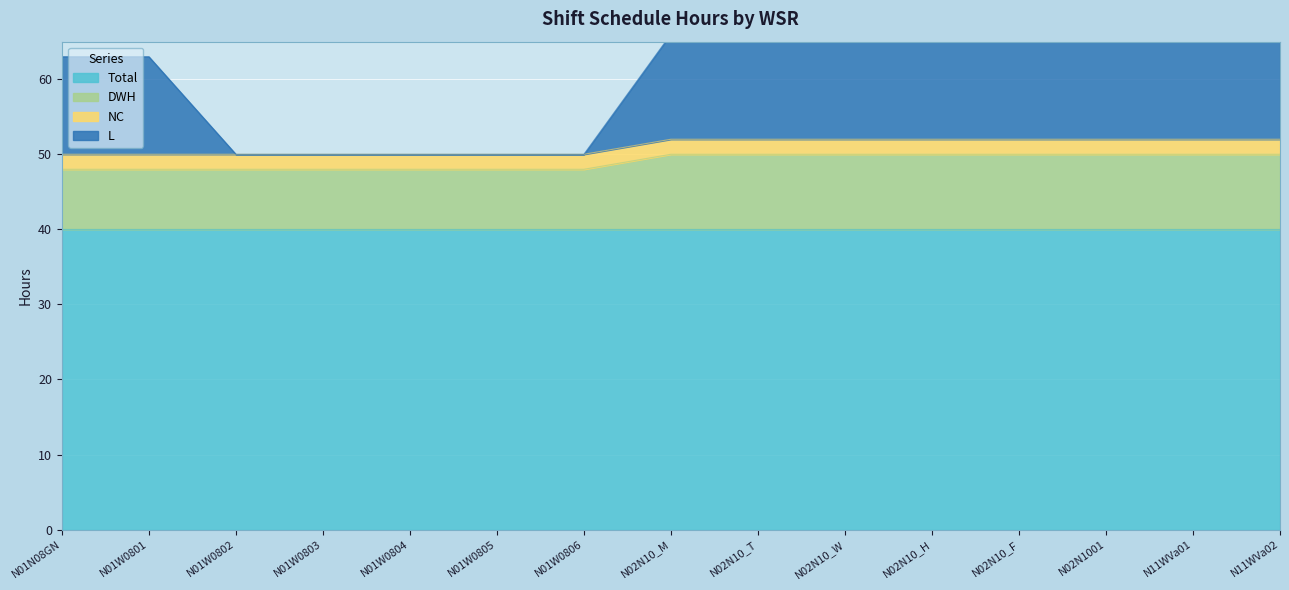

How many data points in DWH are less than 50?

7